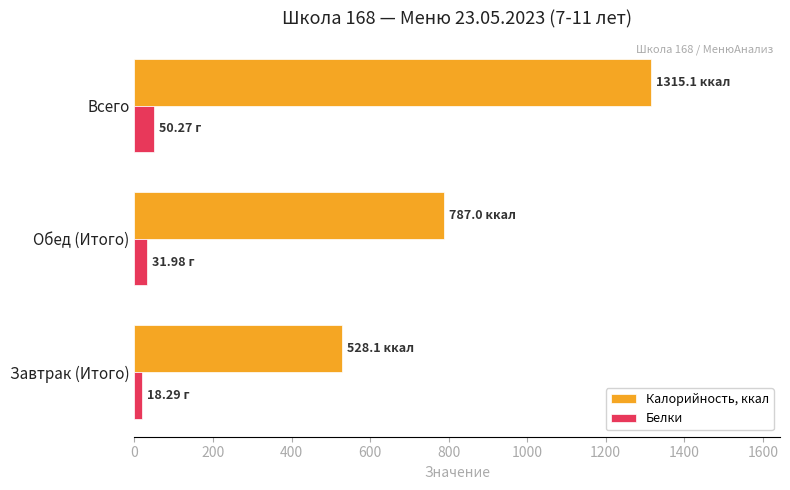

List the series in order of their overall mean, lowest first.

Белки, Калорийность, ккал